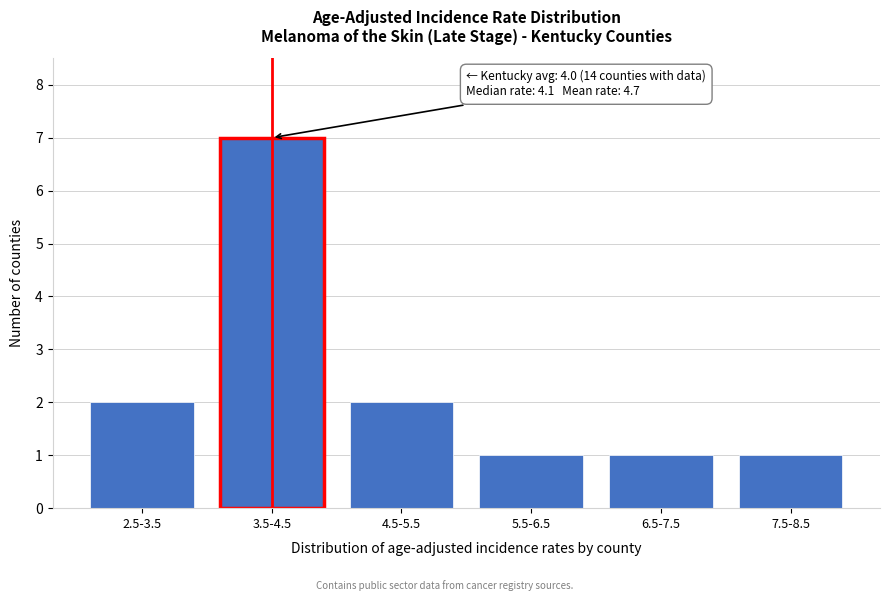

Reading left to right, what are all the values shown in this chart?

2	7	2	1	1	1